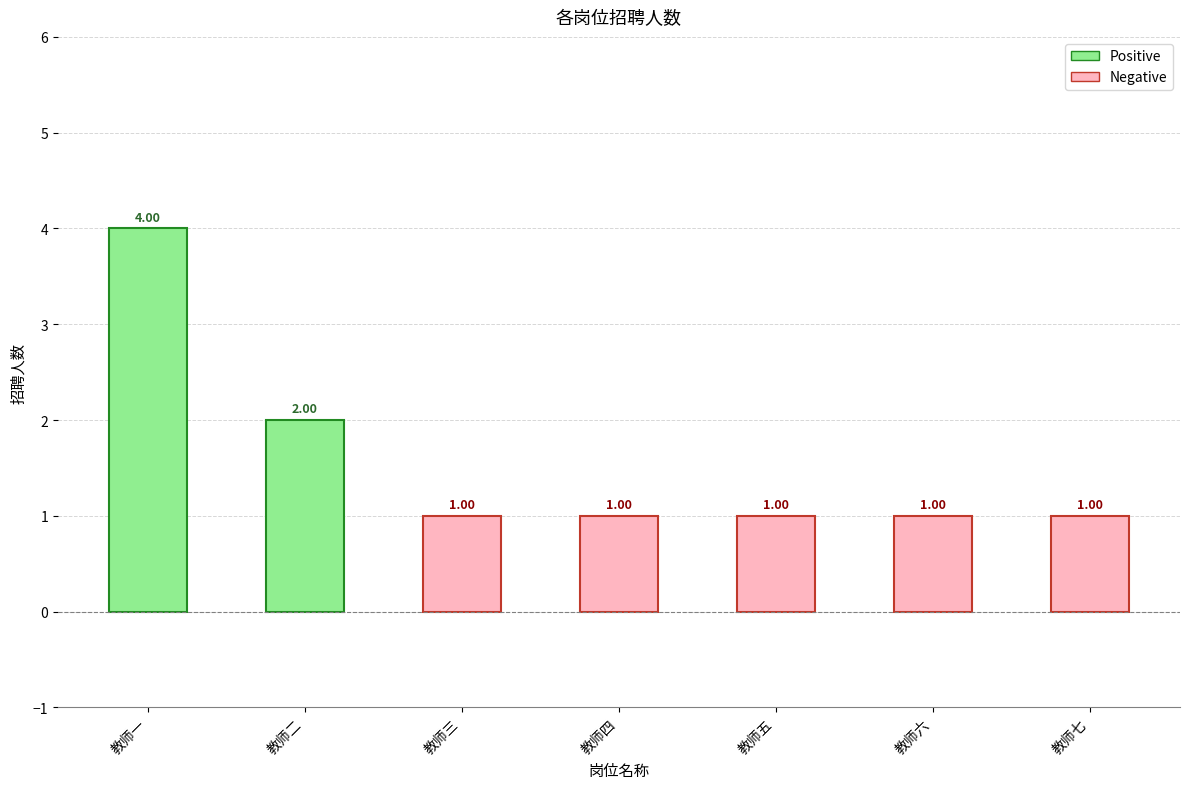

Reading left to right, extract all data points from this chart.

教师一=4	教师二=2	教师三=1	教师四=1	教师五=1	教师六=1	教师七=1